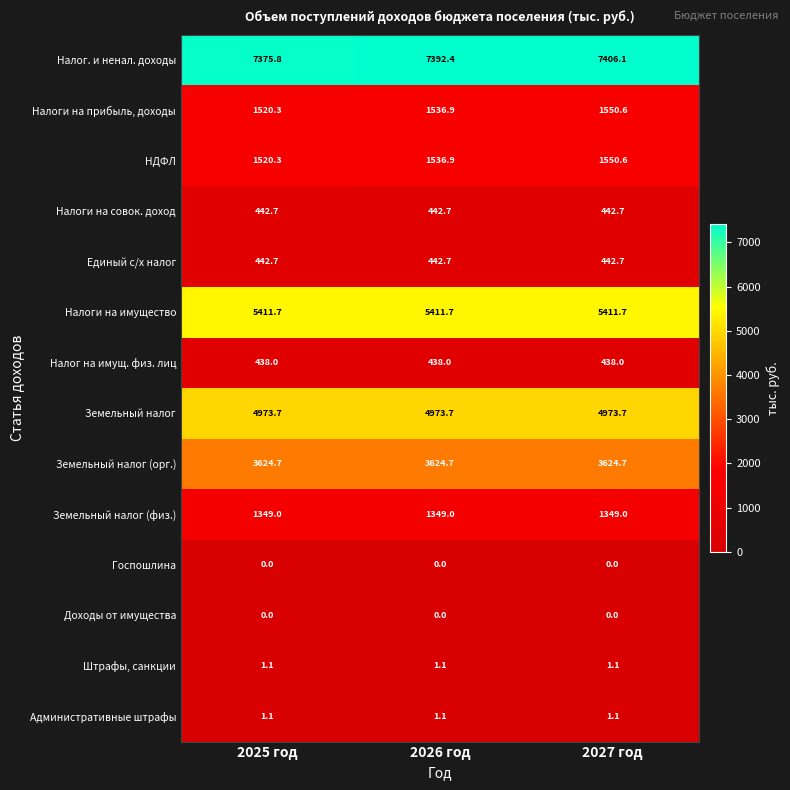

Which series has the largest total across all categories?

Налог. и ненал. доходы